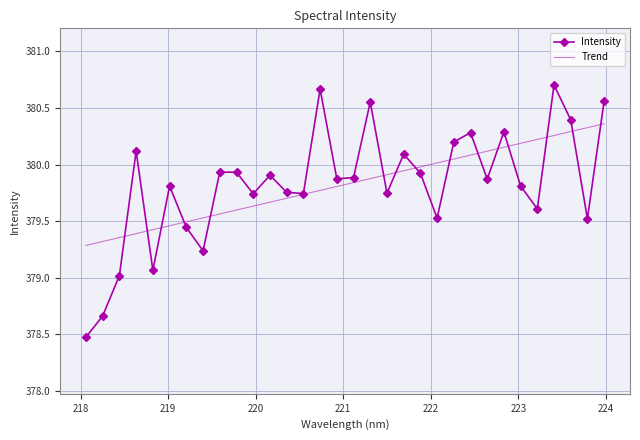

What is the minimum value shown in the chart?

378.5